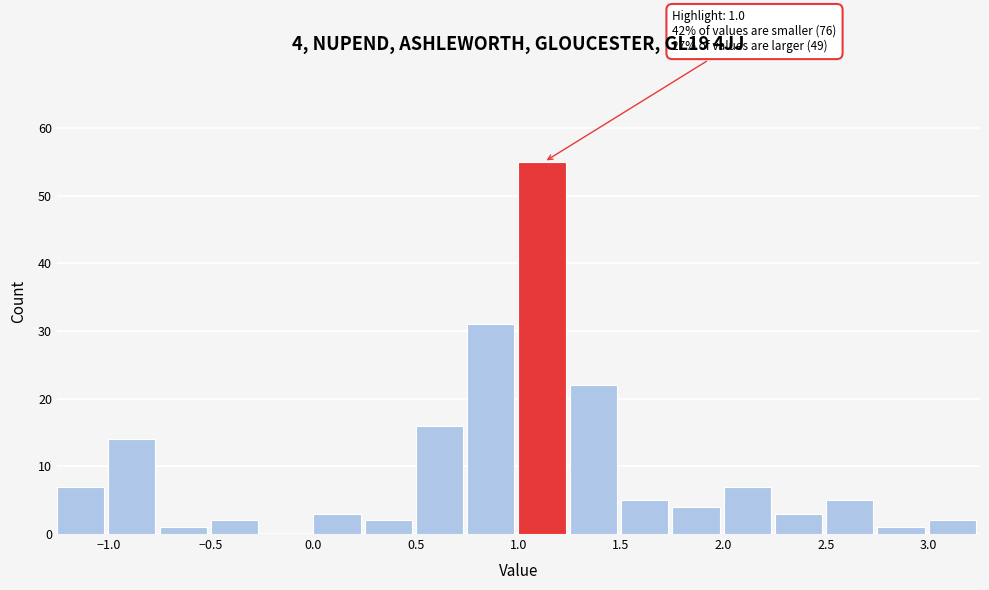

Which range on the x-axis has the tallest bar?

1.00 to 1.25